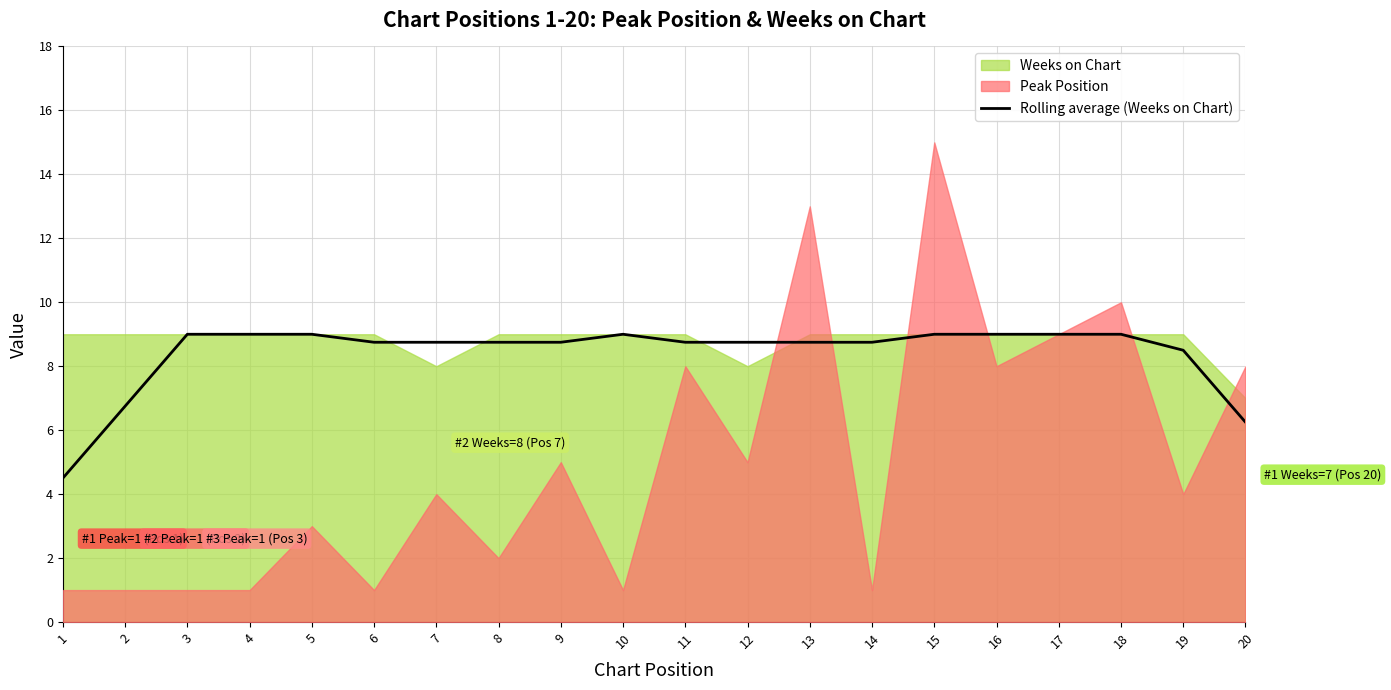

At which label does Rolling average (Weeks on Chart) first exceed 8?

3